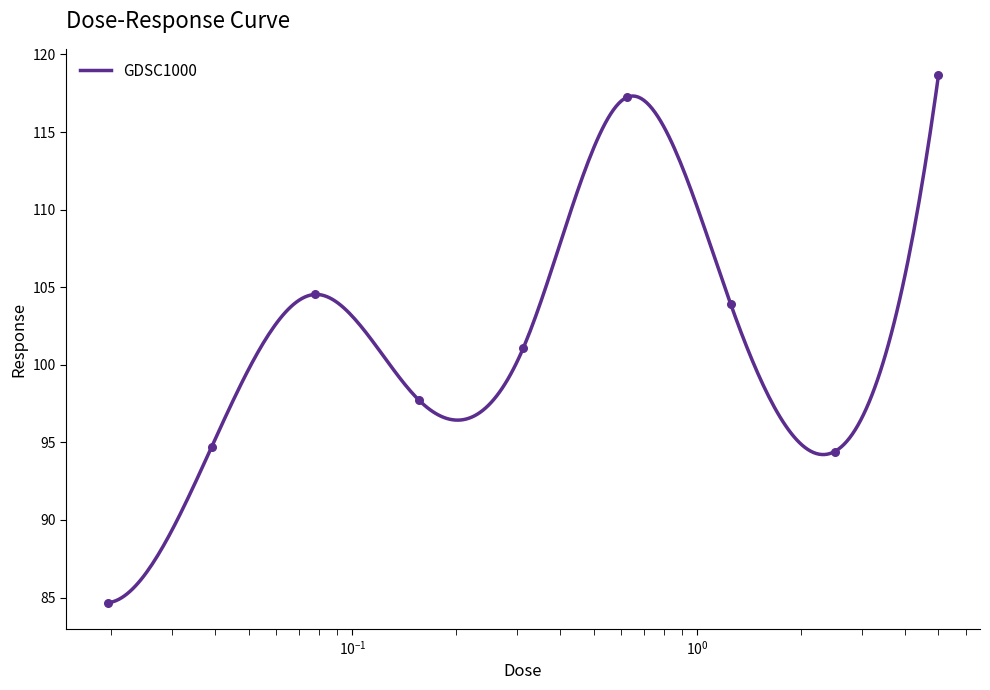

What is the ratio of the value at 0.625 to the value at 0.3125?

1.2